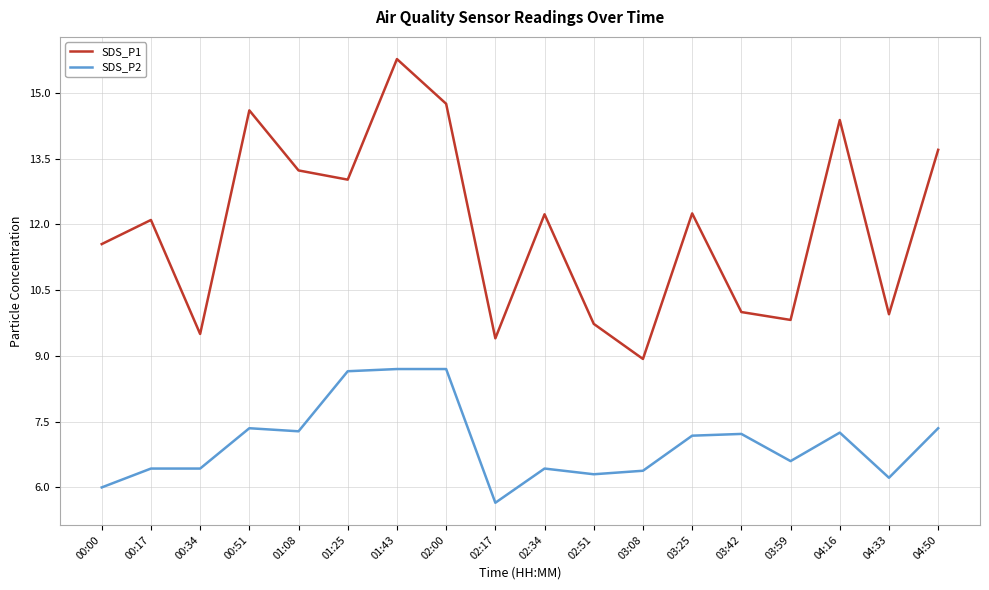

What is the approximate value of SDS_P1 at 03:42?

10.0